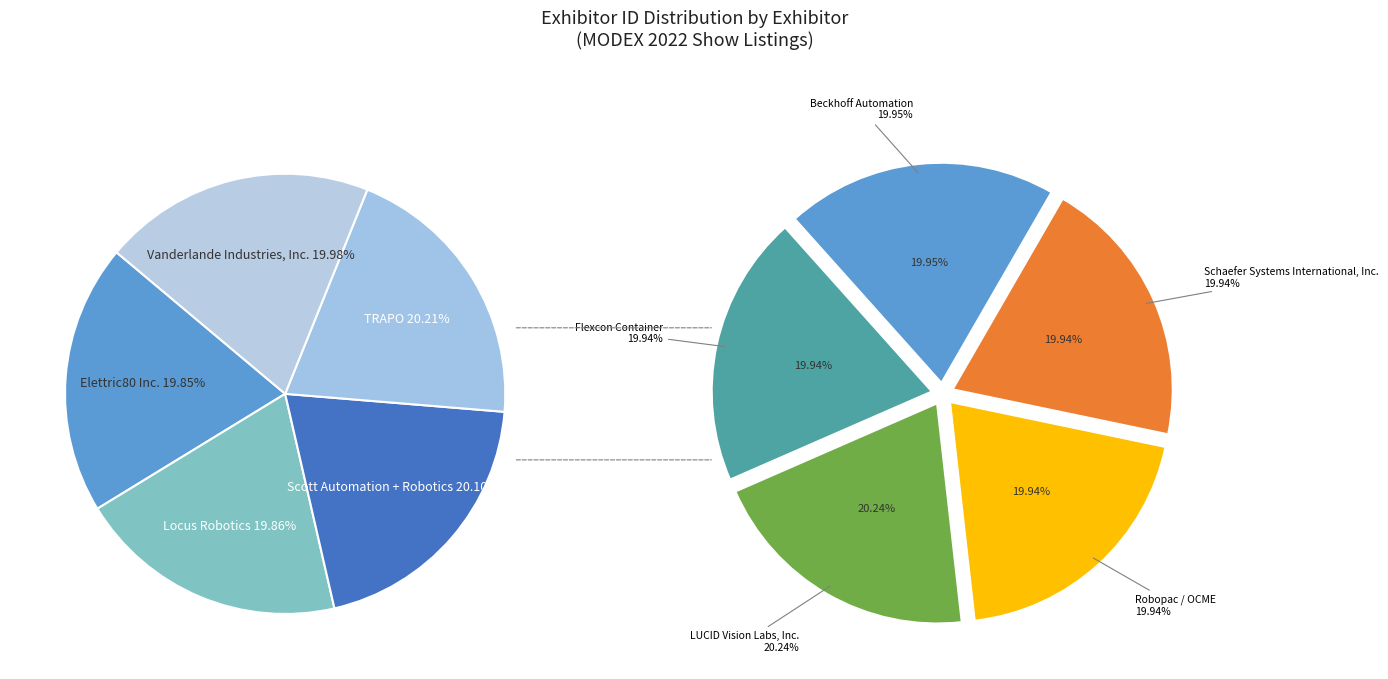

Which category has the smallest portion of the pie?

Elettric80 Inc.